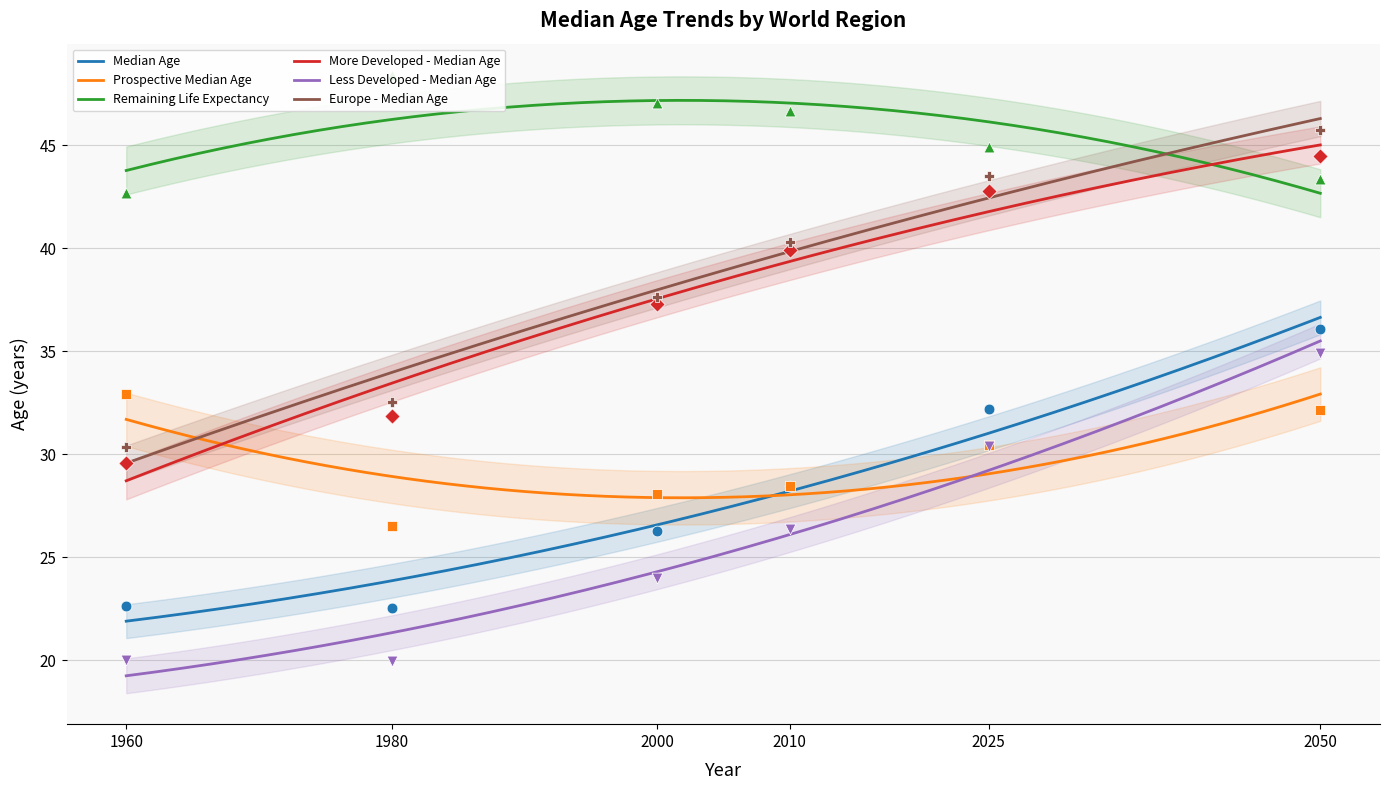

Which series reaches the maximum Y coordinate?

Remaining Life Expectancy